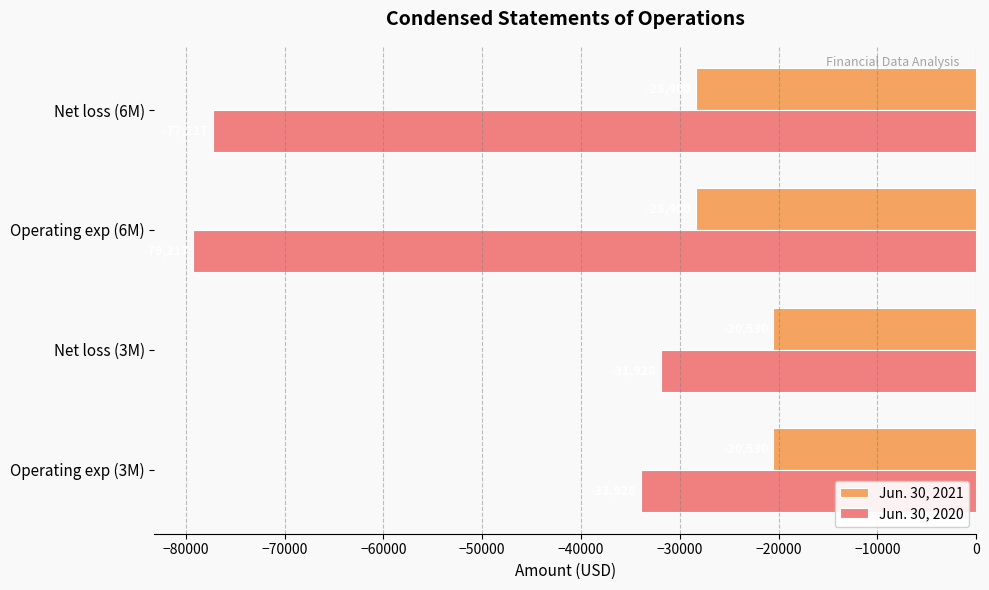

At which label does Jun. 30, 2020 reach its peak?

Net loss (3M)